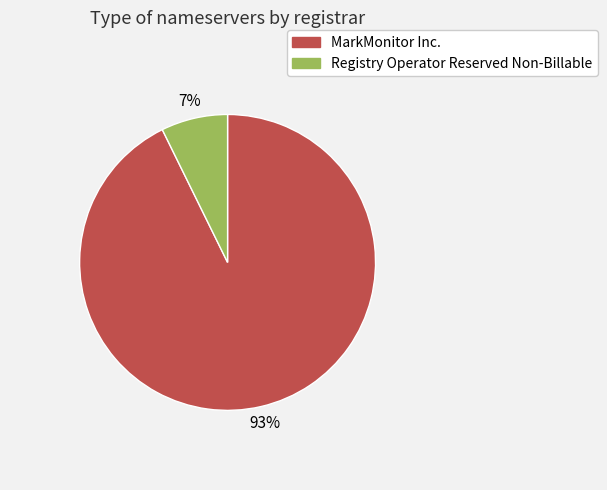

How many segments does this pie chart have?

2